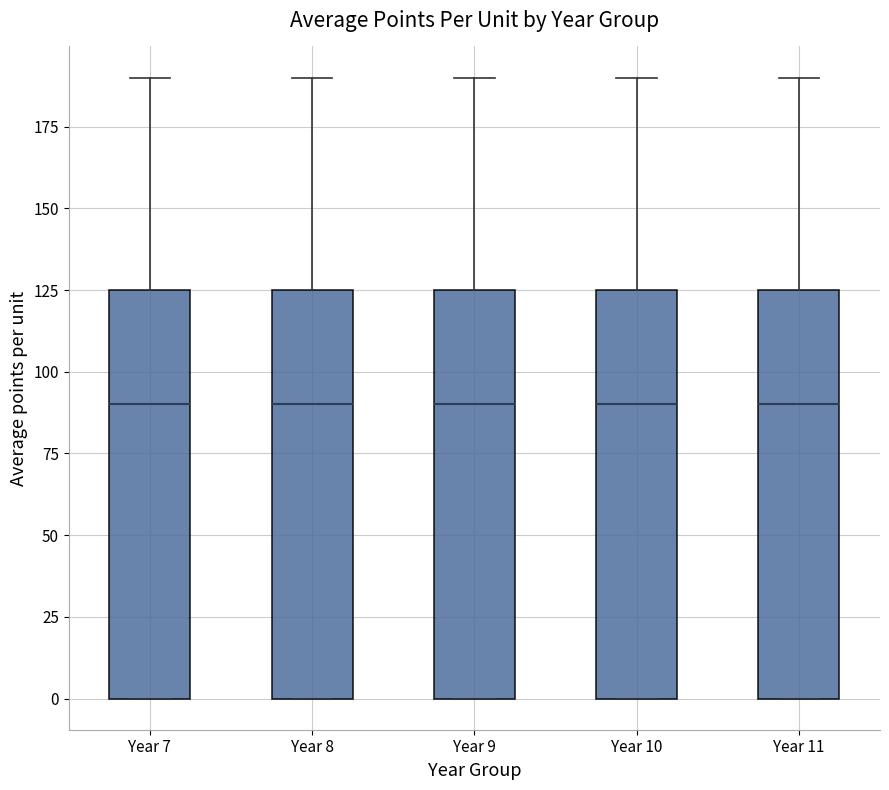

Reading left to right, transcribe this box plot: for each box, give where its median line is, the range the box spans, and where its two whiskers end, as read against the y-axis. The values are not printed on the chart, so give them approximately, as read against the axis.

Year 7: median 90, box 0 to 125, whiskers 0 to 190
Year 8: median 90, box 0 to 125, whiskers 0 to 190
Year 9: median 90, box 0 to 125, whiskers 0 to 190
Year 10: median 90, box 0 to 125, whiskers 0 to 190
Year 11: median 90, box 0 to 125, whiskers 0 to 190